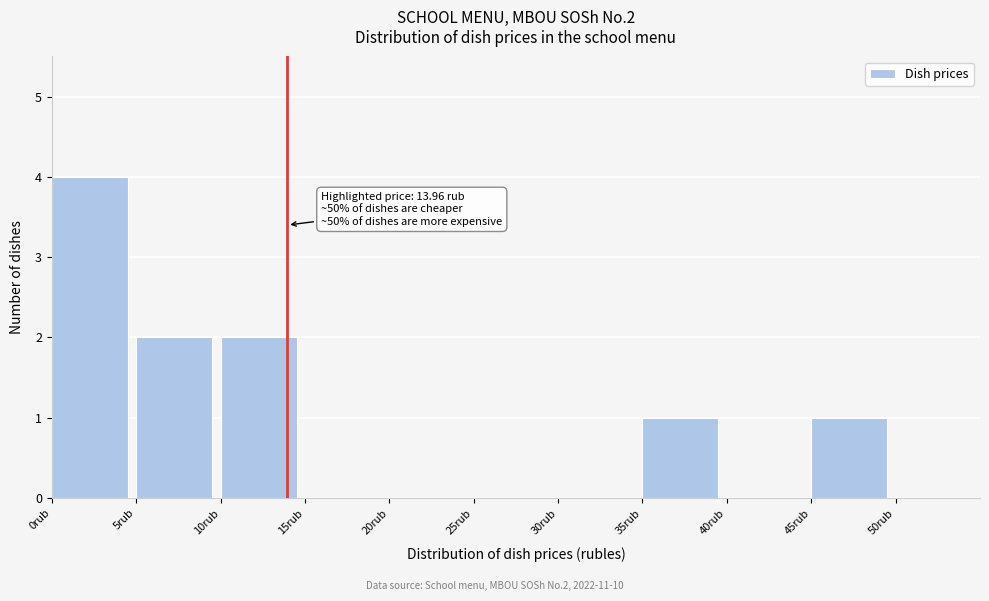

Over which range of the x-axis is the bar tallest?

0 to 5